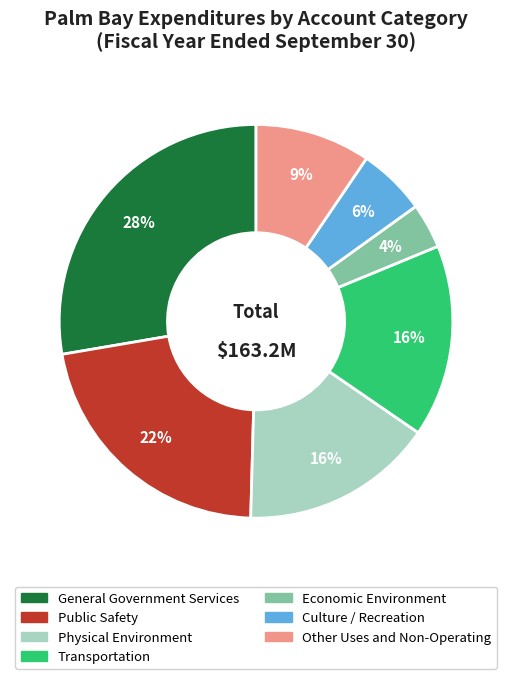

Combined, do Culture / Recreation and Other Uses and Non-Operating account for over 50%?

No